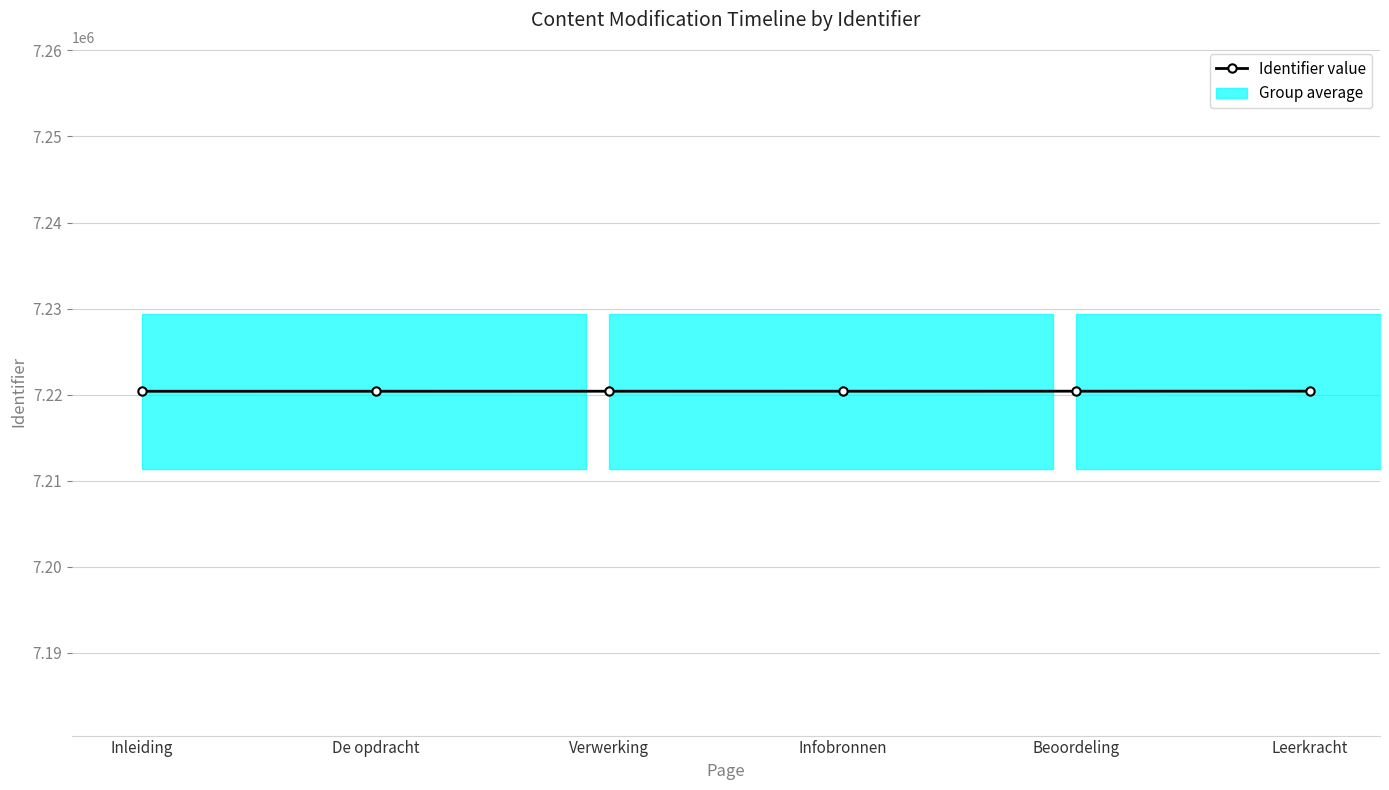

At which label does the data first exceed 7220407?

Beoordeling